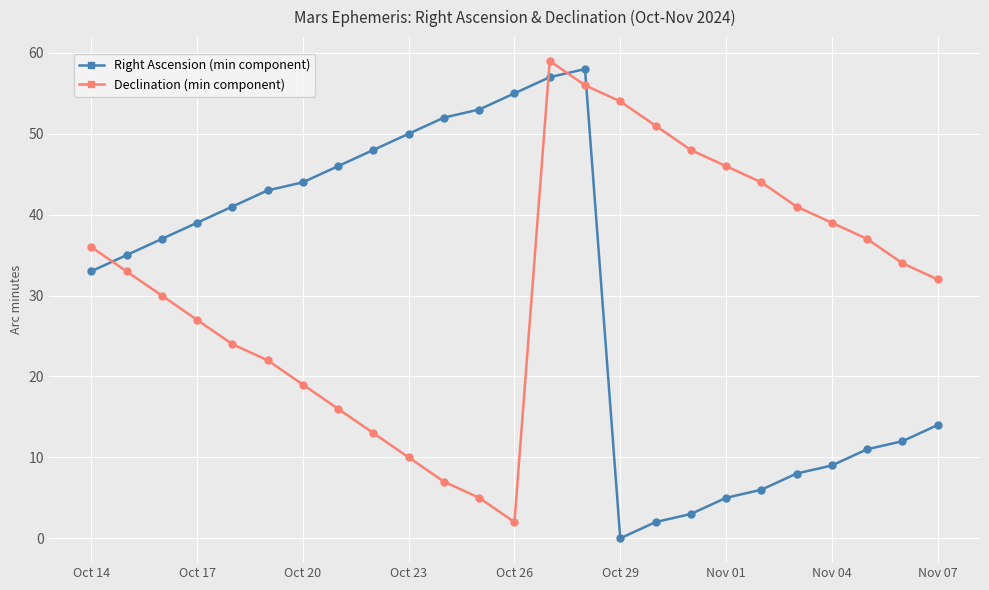

What is the sum of all Declination (min component) values?

785